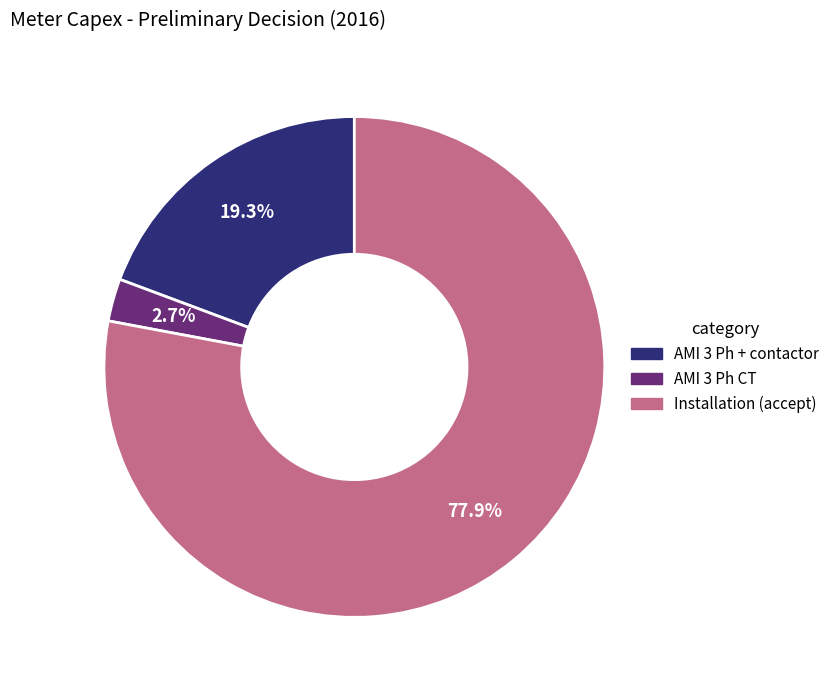

Which category has the biggest portion of the pie?

Installation (accept)